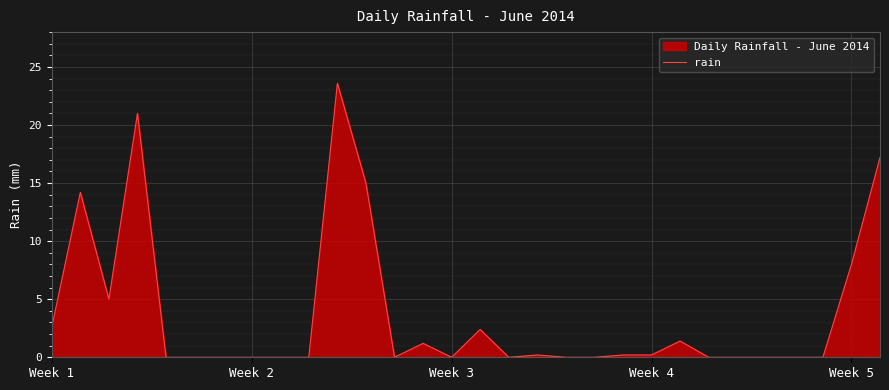

What is the maximum value shown in the chart?

23.6